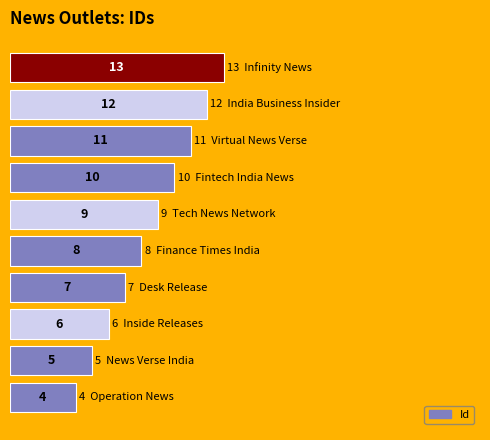

Reading bottom to top, list all the values displayed in this chart.

4	5	6	7	8	9	10	11	12	13